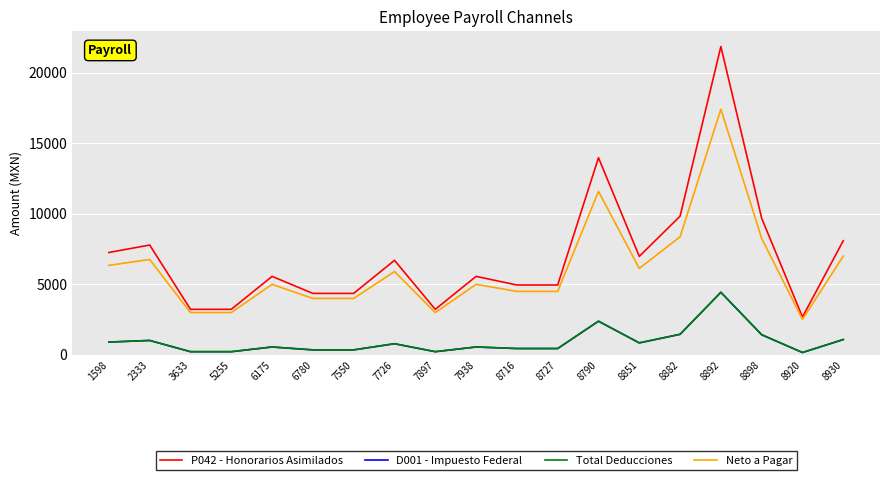

How many lines are shown in the chart?

4